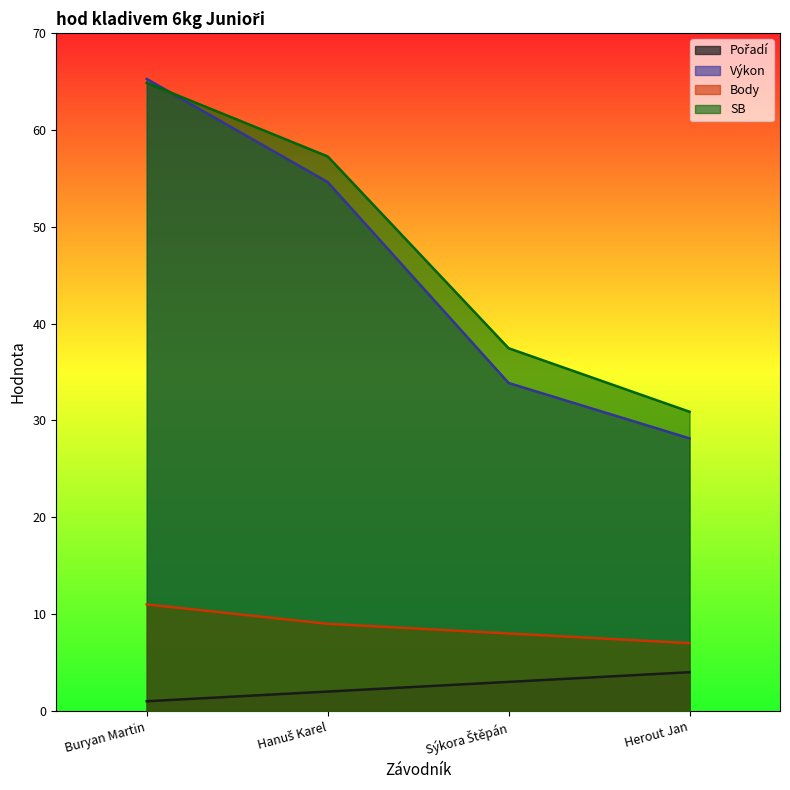

Reading right to left, what are all the values shown in this chart?

Pořadí: Herout Jan=4.0	Sýkora Štěpán=3.0	Hanuš Karel=2.0	Buryan Martin=1.0
Výkon: Herout Jan=28.1	Sýkora Štěpán=33.9	Hanuš Karel=54.6	Buryan Martin=65.3
Body: Herout Jan=7.0	Sýkora Štěpán=8.0	Hanuš Karel=9.0	Buryan Martin=11.0
SB: Herout Jan=30.9	Sýkora Štěpán=37.5	Hanuš Karel=57.3	Buryan Martin=64.9